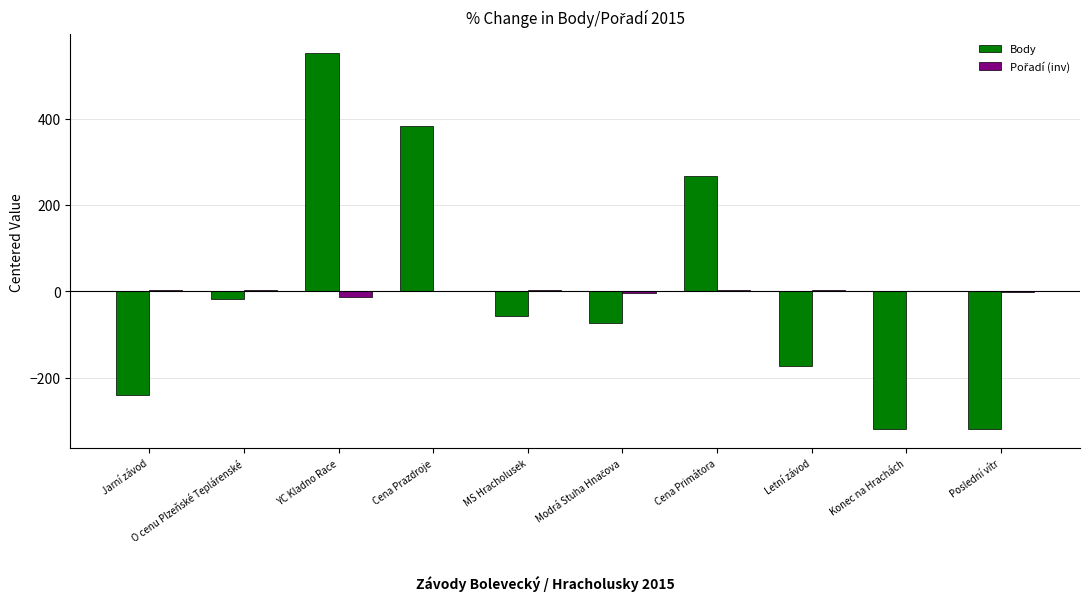

What is the highest value of the Body series?

551.4